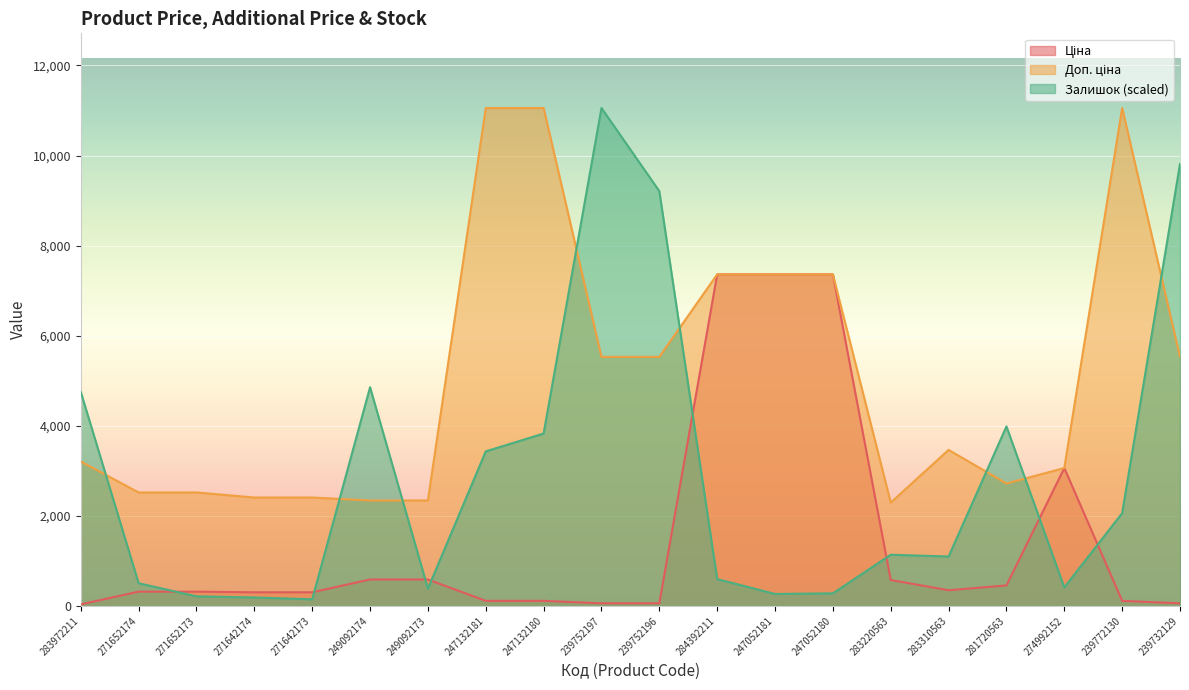

Which category has the highest value in the Залишок series?

239752197